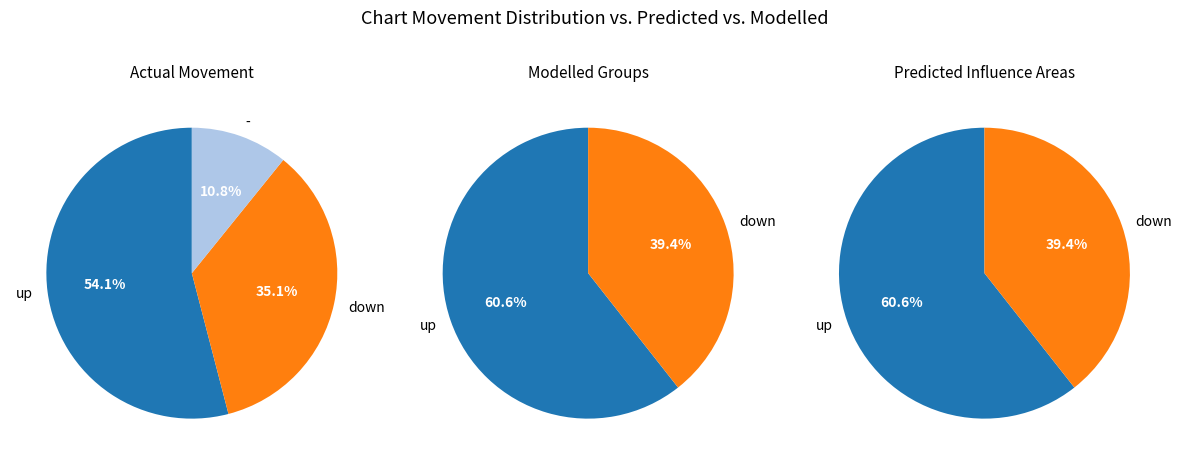

What percentage do - and down together represent?

45.9%